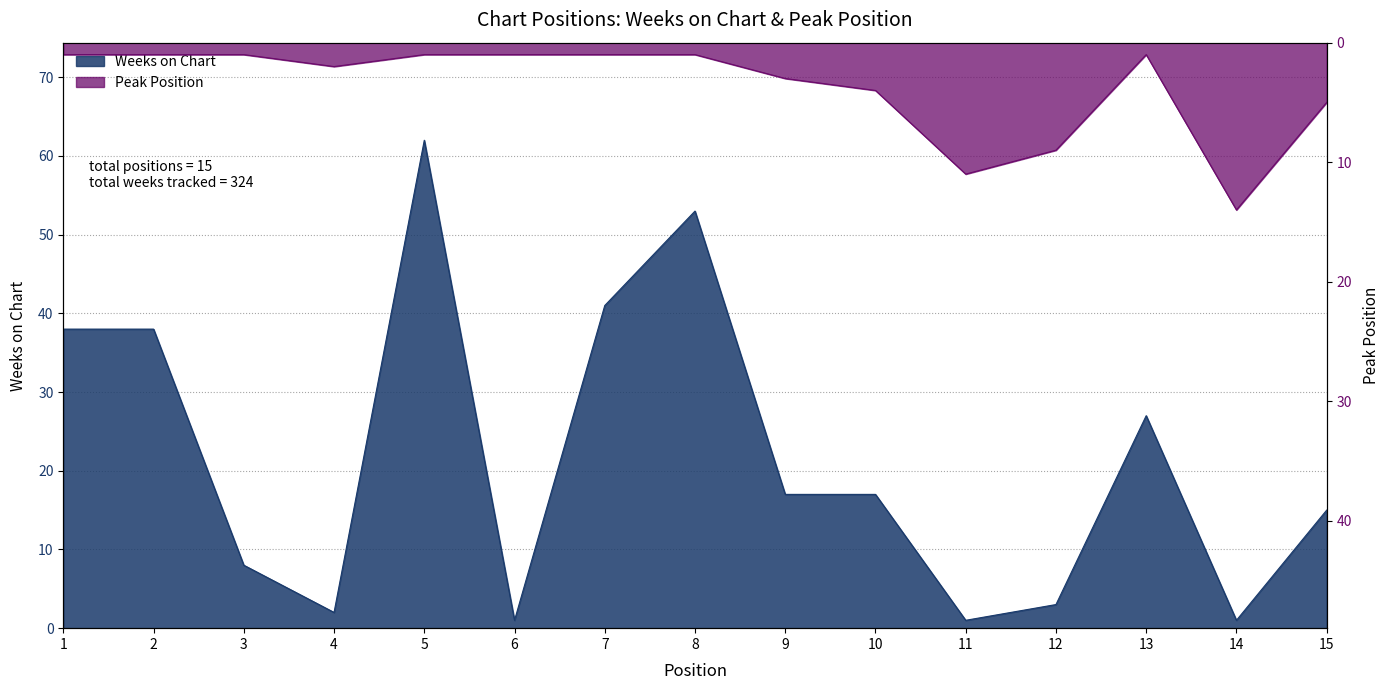

How many series are shown in this chart?

2